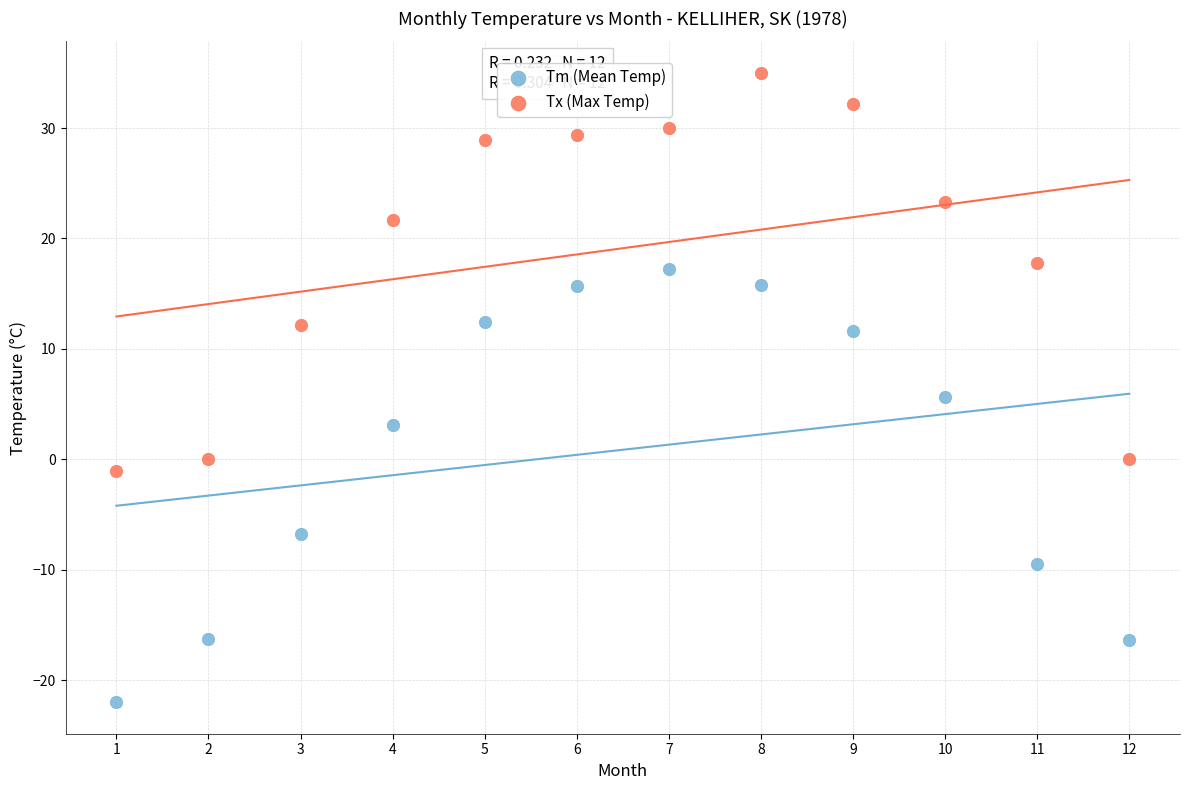

What is the X range (max minus min) for the scatter plot?

11.0